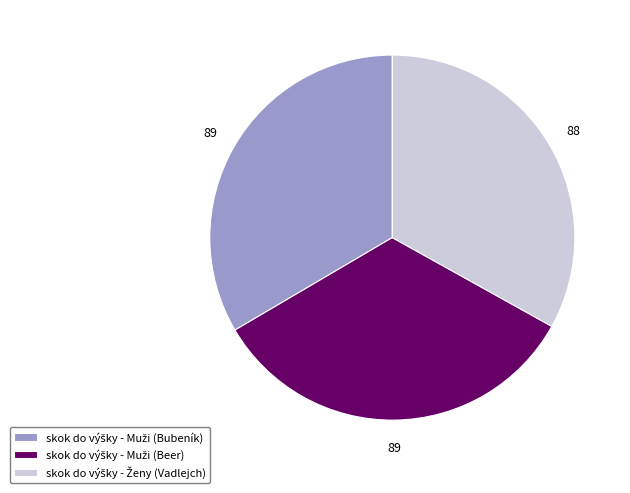

Does any single category account for the majority?

No